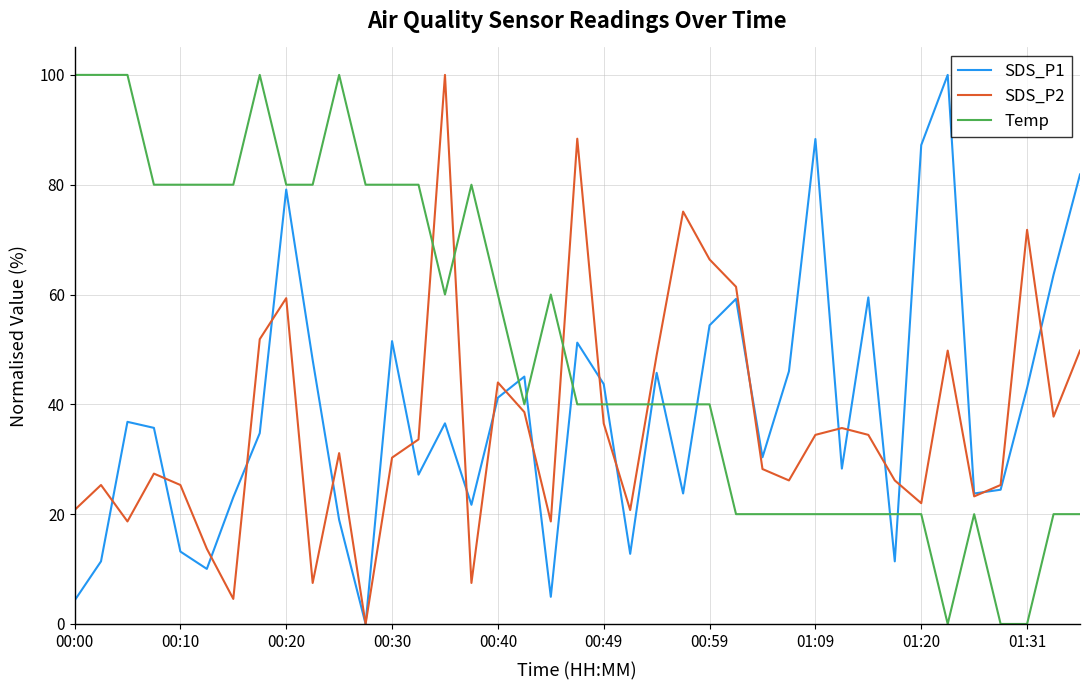

What is the greatest value displayed?

100.0